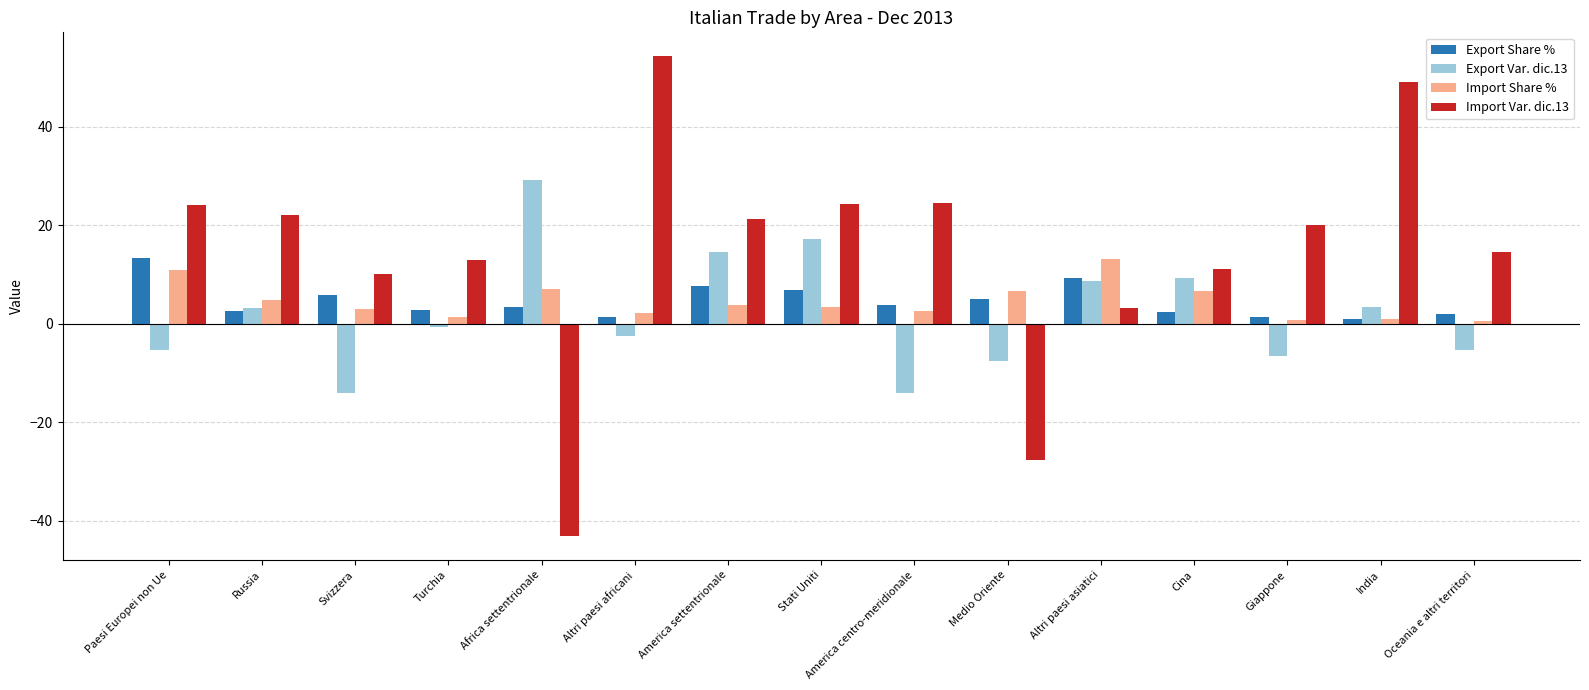

Which series has the largest range (max minus min)?

Import Var. dic.13